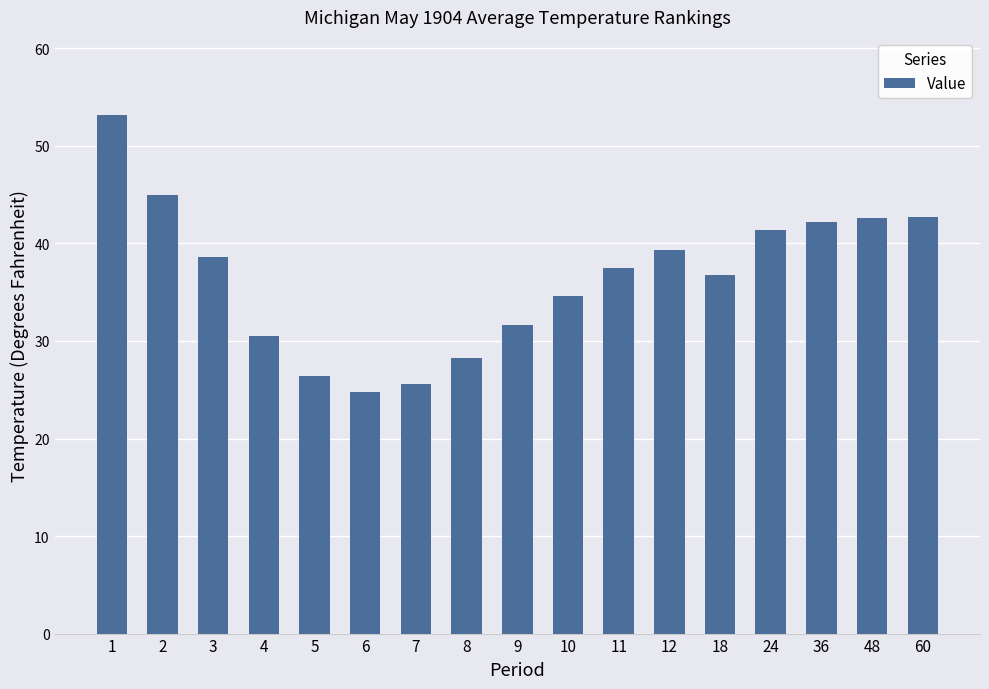

What is the ratio of the value at 12 to the value at 11?

1.0